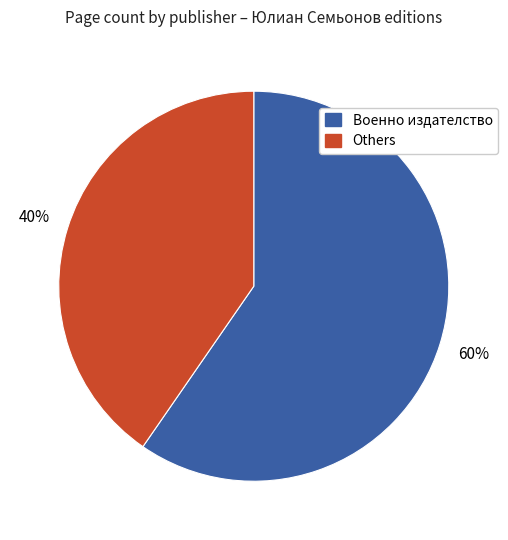

To the nearest percent, what is the average slice percentage?

50%